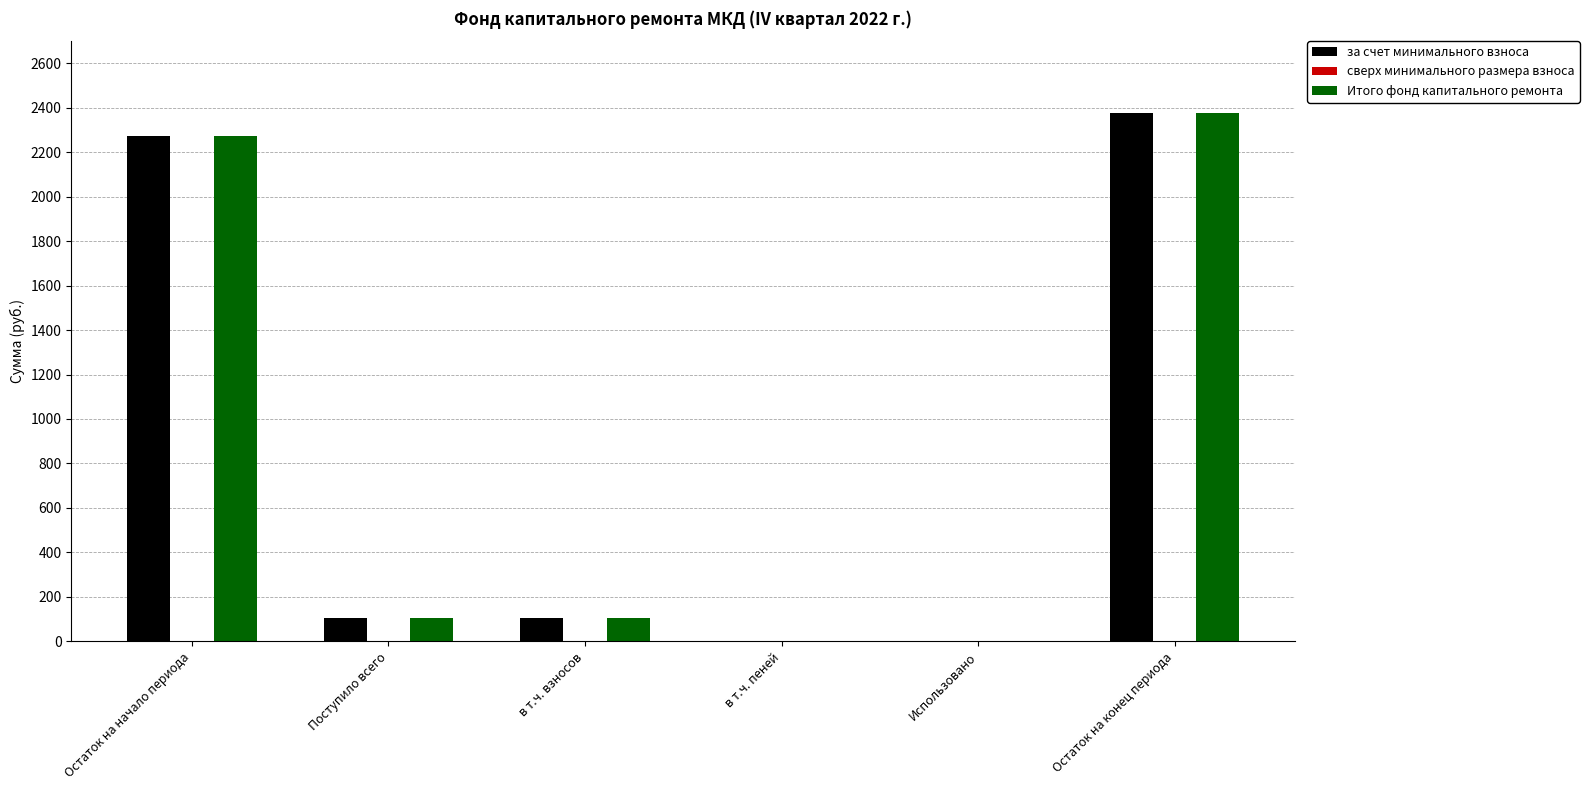

How many groups of bars are there?

6